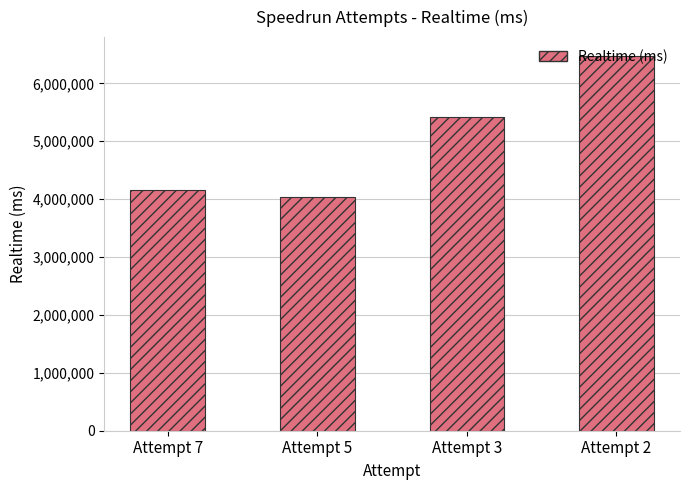

The value at Attempt 2 is 6475022. True or false?

True